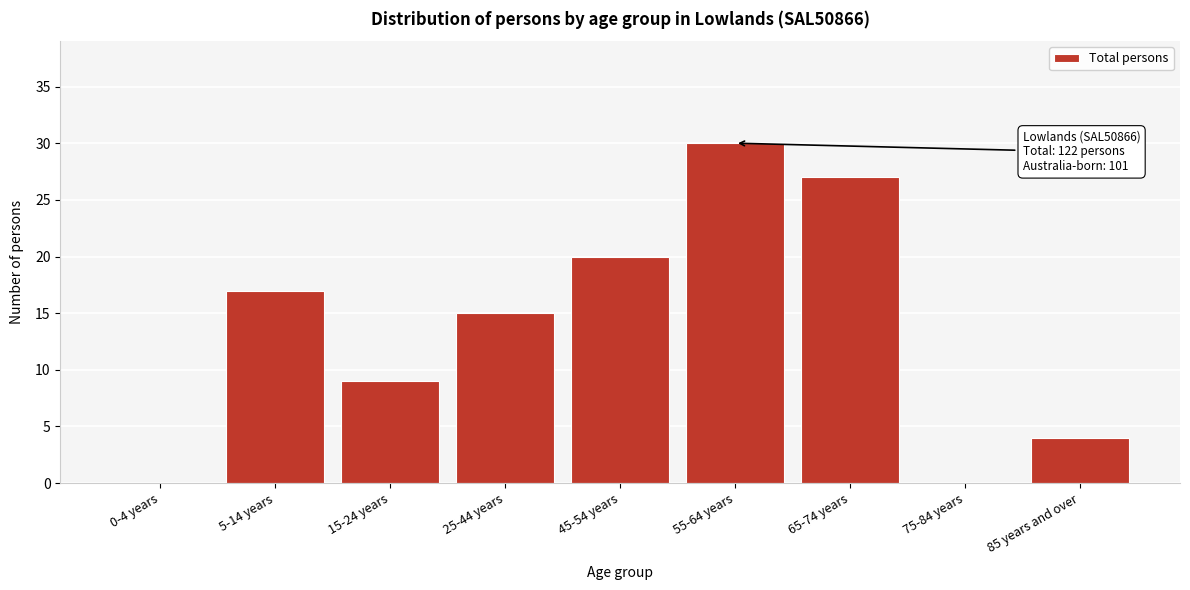

Reading left to right, what are all the values shown in this chart?

0-4 years=0	5-14 years=17	15-24 years=9	25-44 years=15	45-54 years=20	55-64 years=30	65-74 years=27	75-84 years=0	85 years and over=4